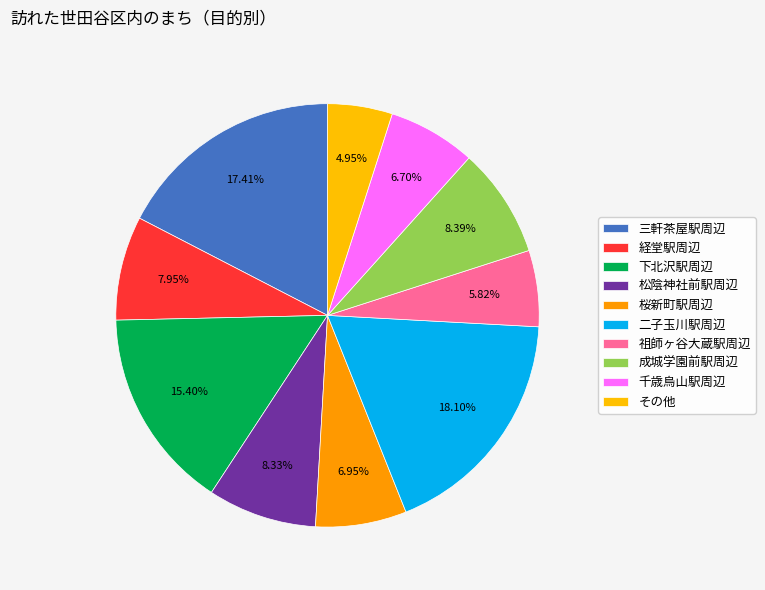

To the nearest percent, what is the difference between the largest and smallest slice percentages?

13%